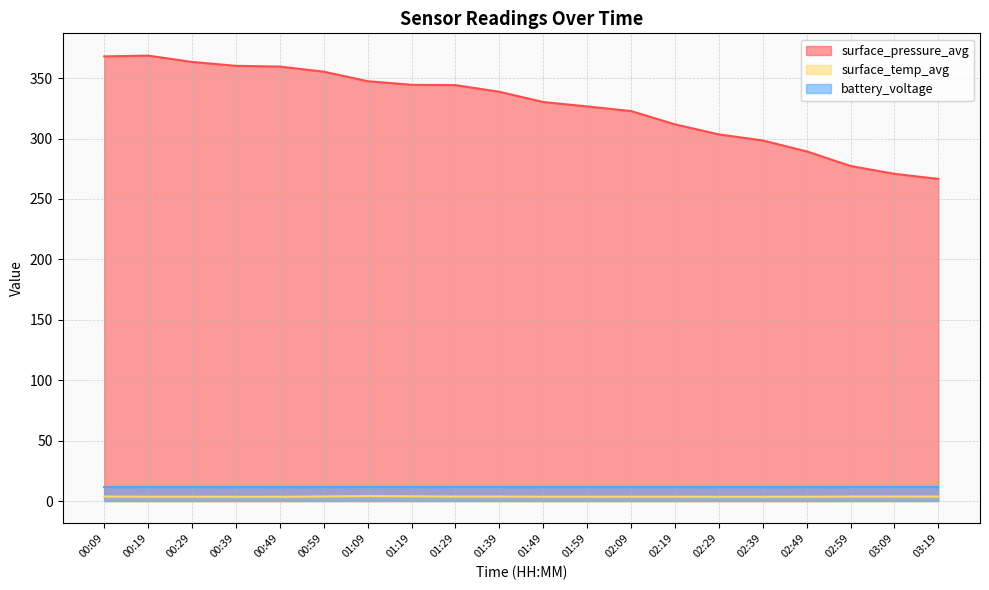

In surface_temp_avg, how many points are lower than both neighbors (excluding endpoints)?

3